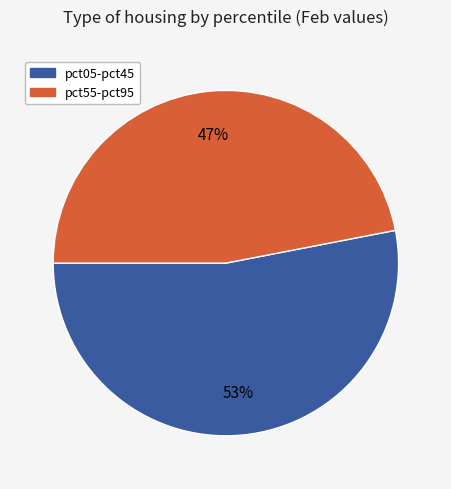

True or false: pct55-pct95 accounts for 47% of the total.

True